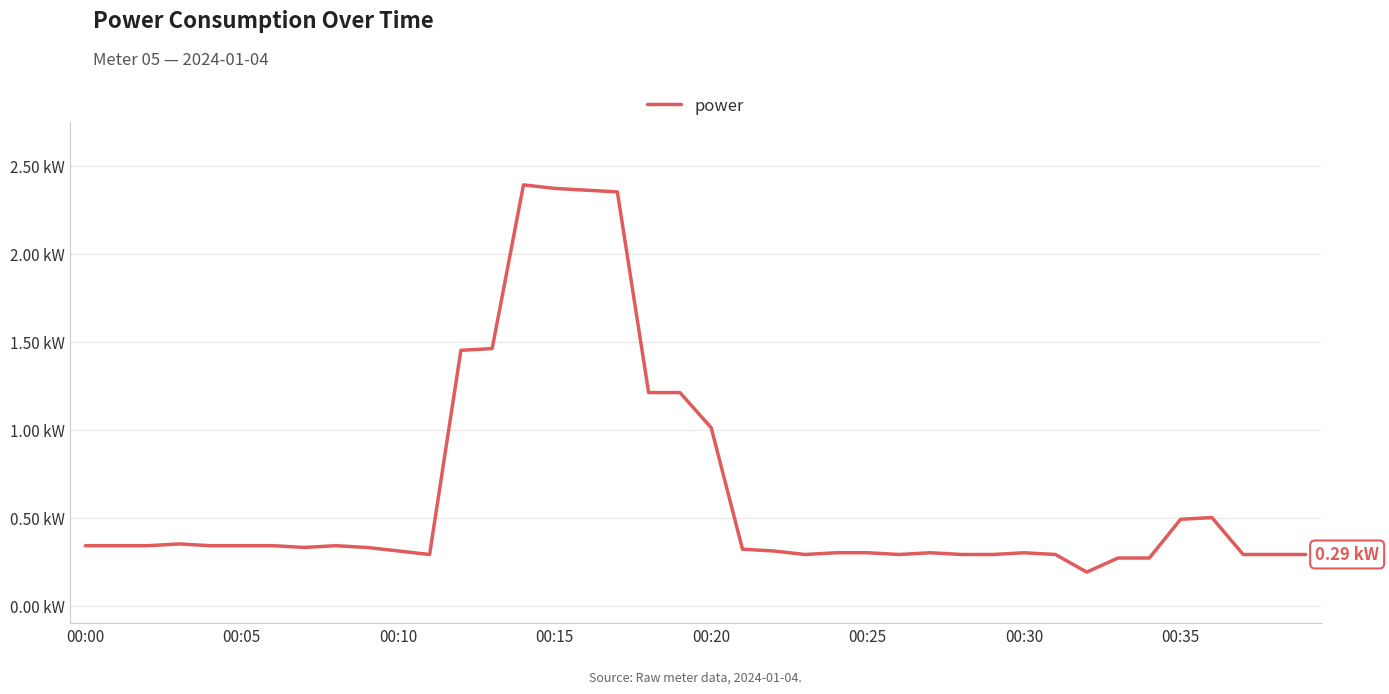

Reading left to right, list all the values displayed in this chart.

0.3	0.3	0.3	0.3	0.3	0.3	0.3	0.3	0.3	0.3	0.3	0.3	1.4	1.5	2.4	2.4	2.4	2.4	1.2	1.2	1.0	0.3	0.3	0.3	0.3	0.3	0.3	0.3	0.3	0.3	0.3	0.3	0.2	0.3	0.3	0.5	0.5	0.3	0.3	0.3